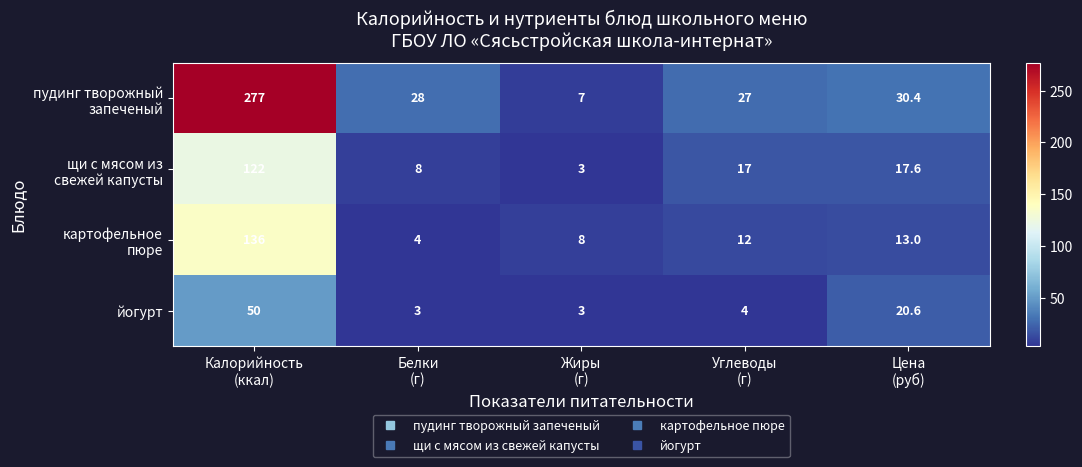

What is the difference between the maximum and minimum values in the йогурт series?

47.0